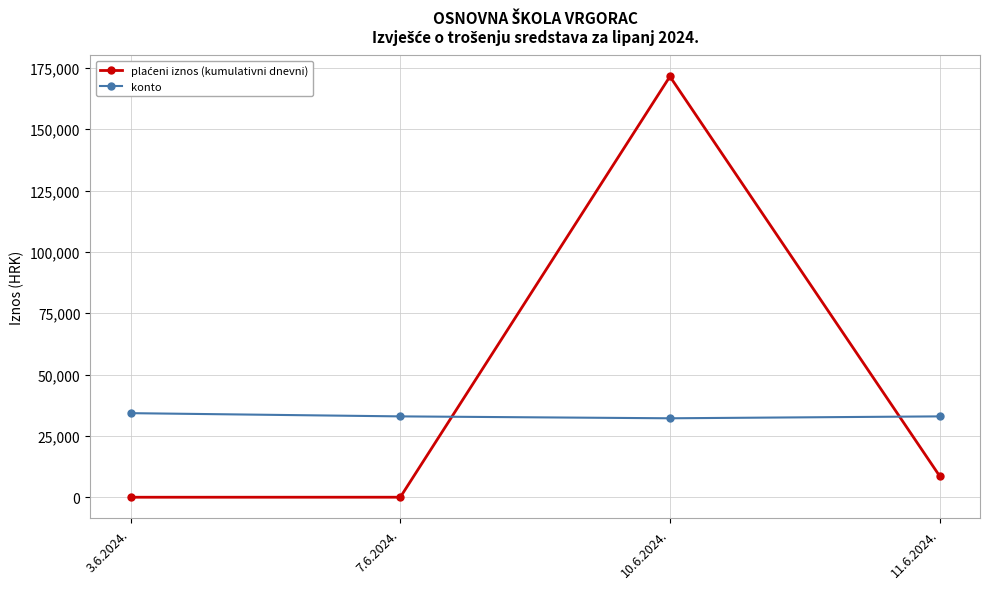

What is the label of the 1st point from the left?

3.6.2024.